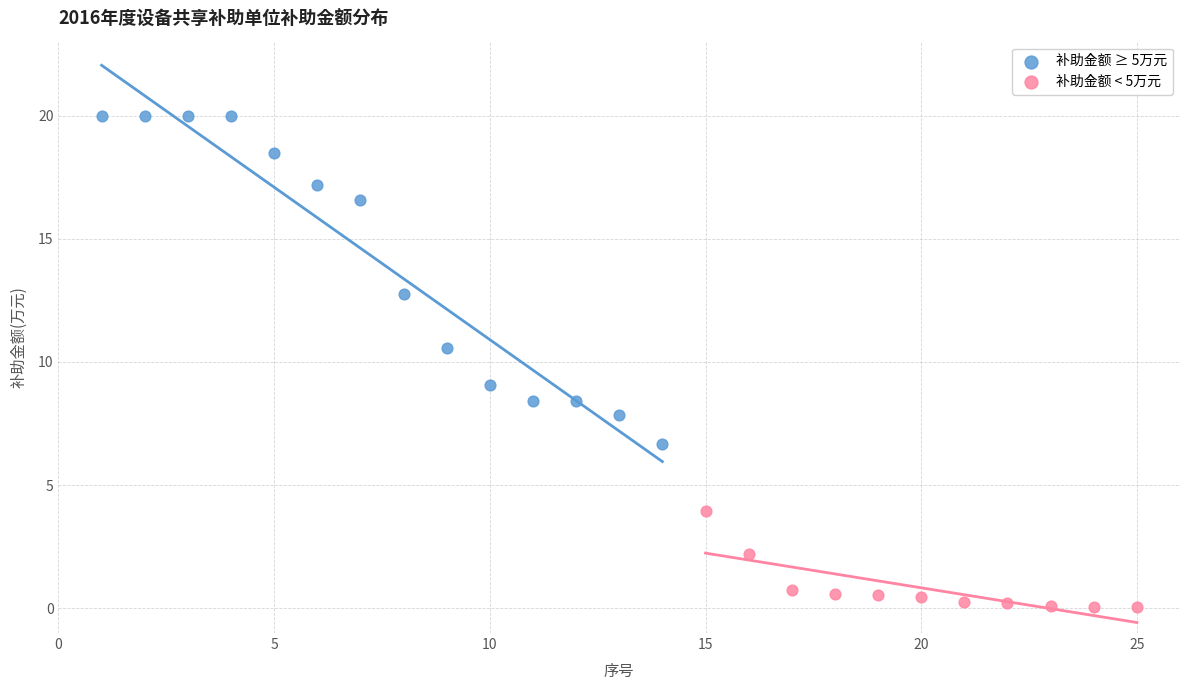

Which series has the largest Y range (max minus min)?

补助金额 ≥ 5万元